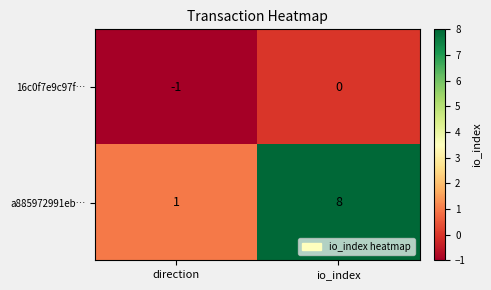

Where is a885972991eb… nearest to the value 4?

direction